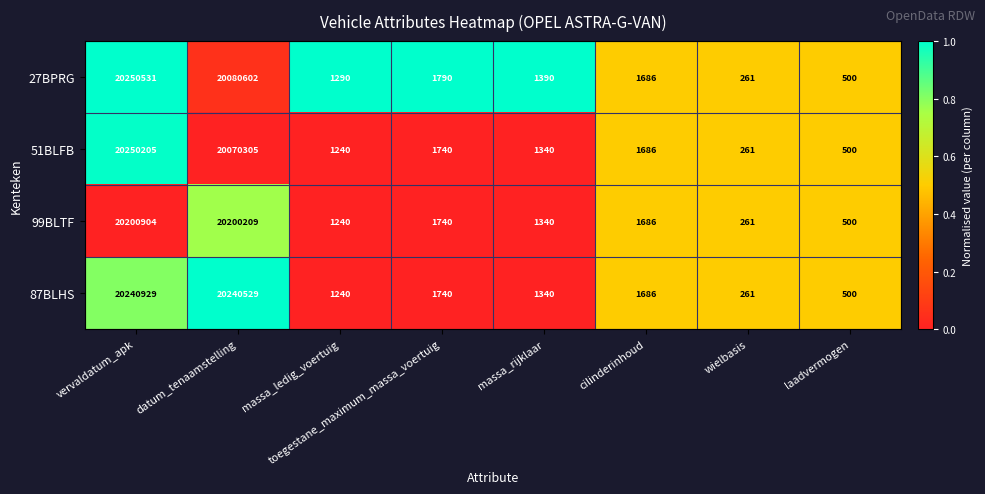

What is the average value of the 87BLHS series?

5061028